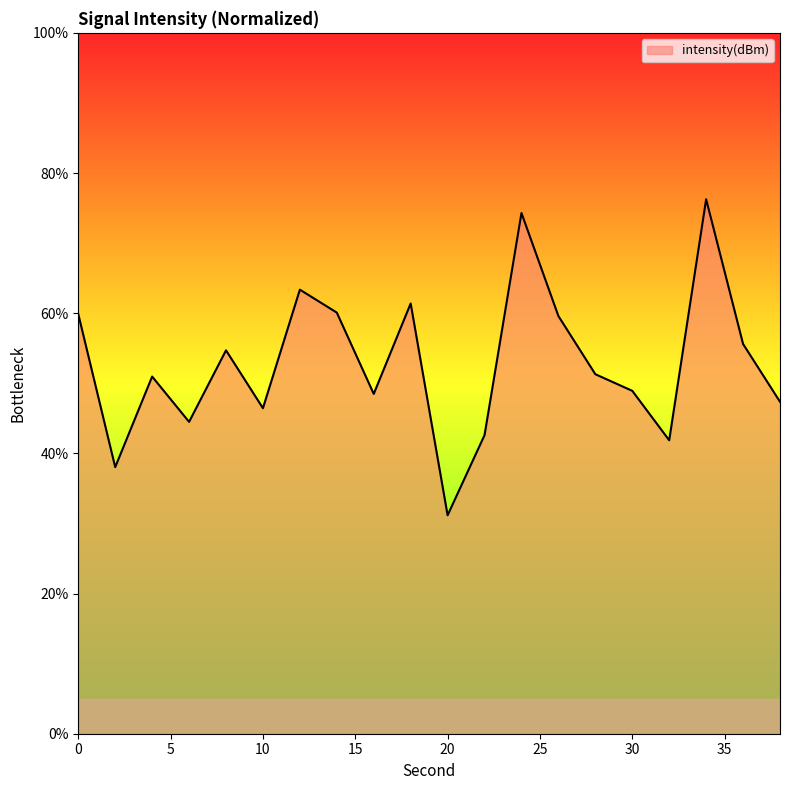

What is the difference between the maximum and minimum values?

45.1